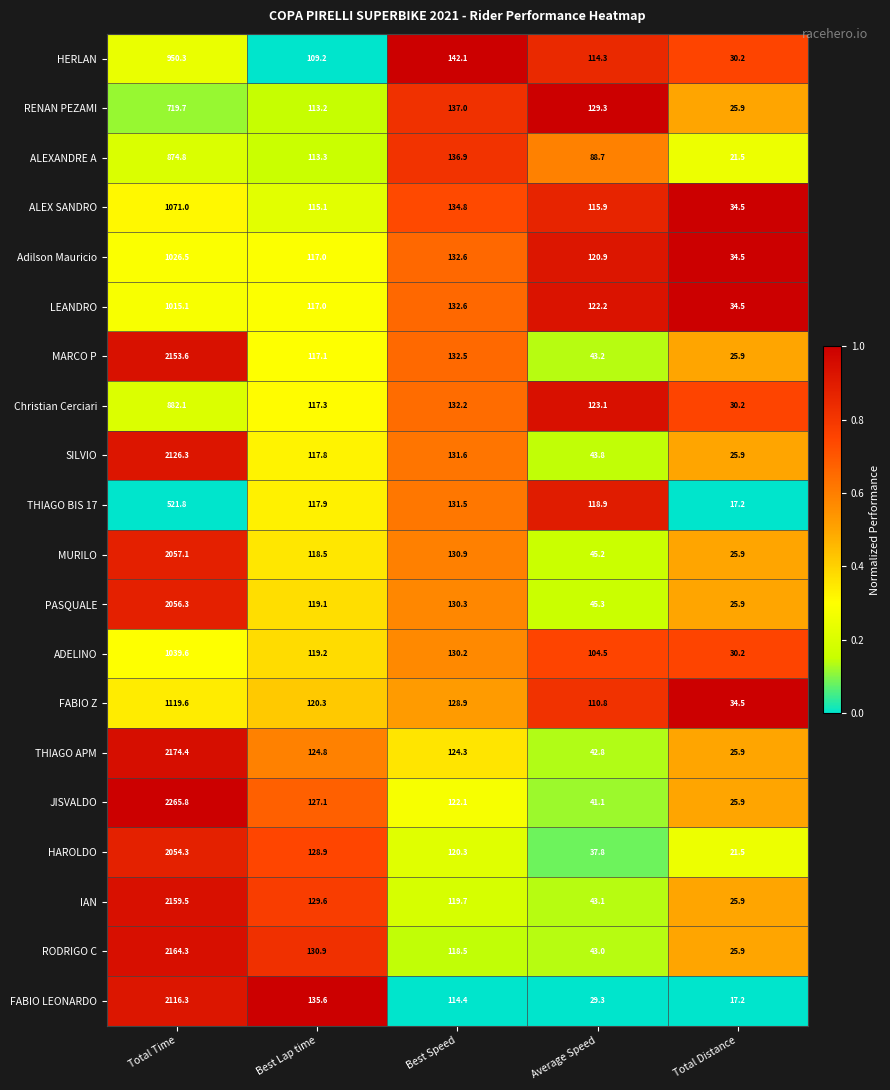

List the series in order of their peak value, highest first.

JISVALDO, THIAGO APM, RODRIGO C, IAN, MARCO P, SILVIO, FABIO LEONARDO, MURILO, PASQUALE, HAROLDO, FABIO Z, ALEX SANDRO, ADELINO, Adilson Mauricio, LEANDRO, HERLAN, Christian Cerciari, ALEXANDRE A, RENAN PEZAMI, THIAGO BIS 17